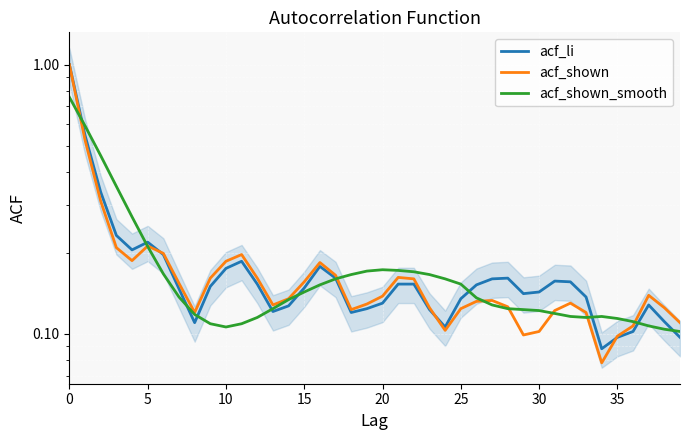

In acf_shown_smooth, how many points are lower than both neighbors (excluding endpoints)?

2